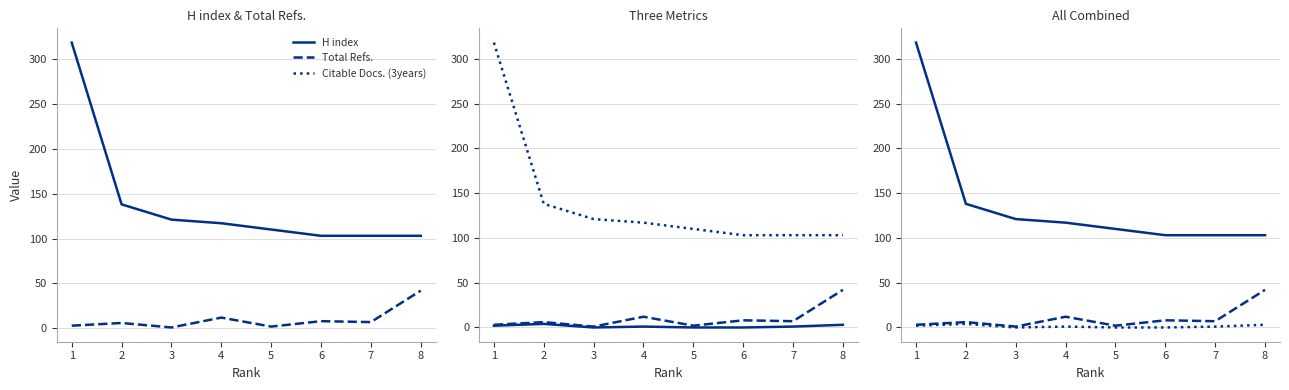

What is the difference between the Citable Docs. (3years) values at 2 and 1?

2